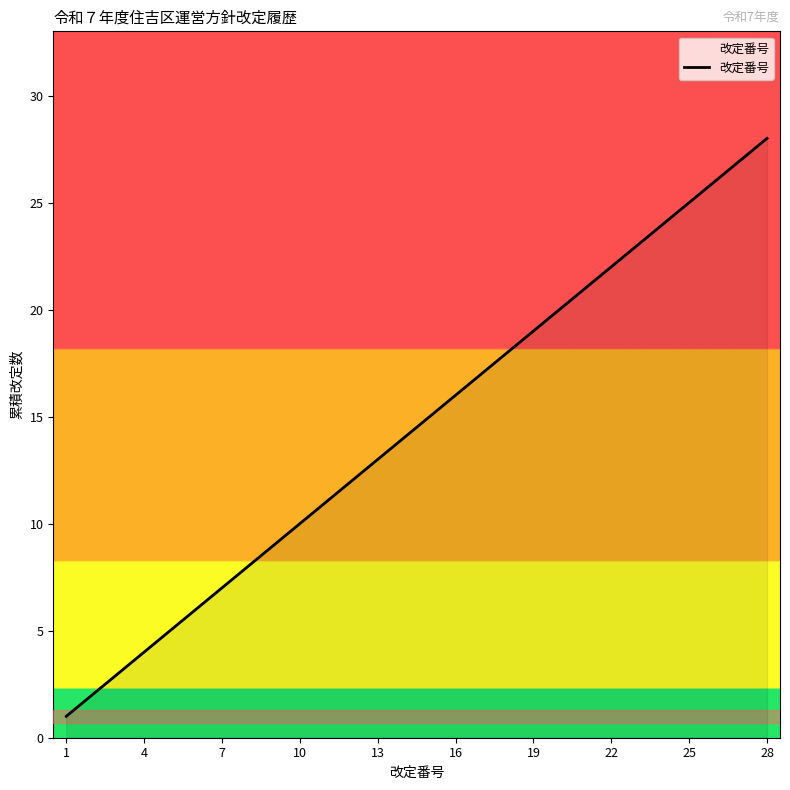

What is the difference between the maximum and minimum values?

27